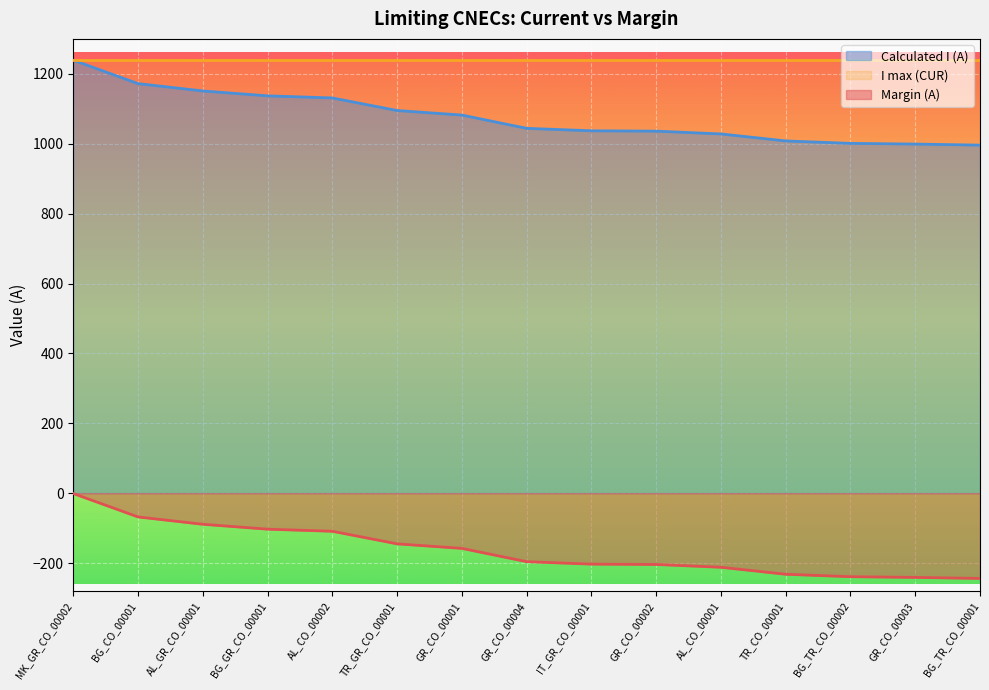

What is the approximate value of Calculated I (A) at AL_CO_00001?

1028